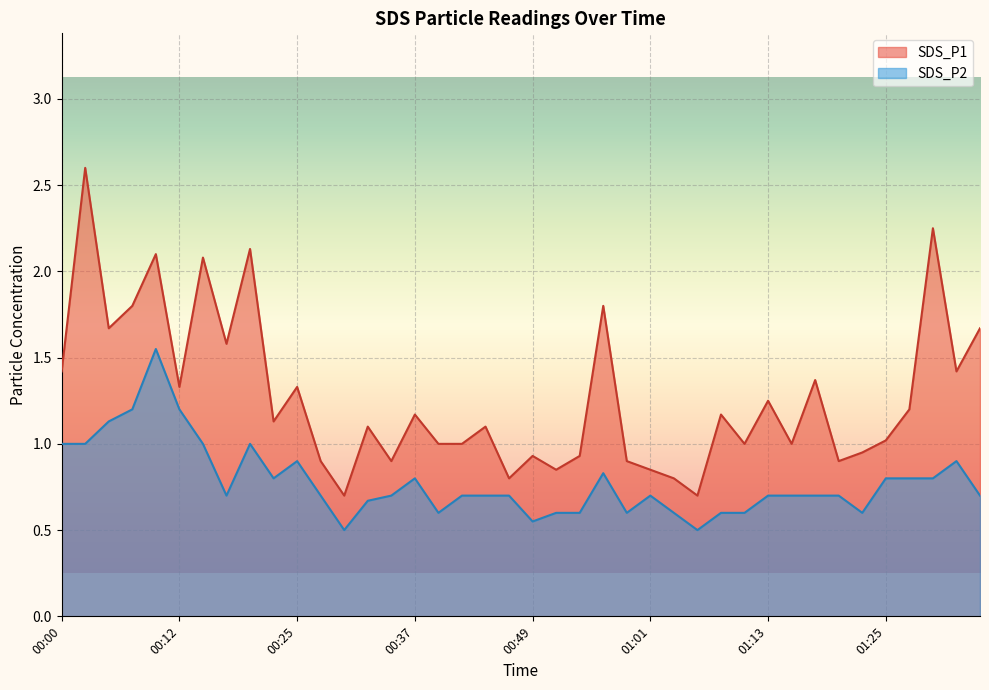

True or false: SDS_P2 and SDS_P1 intersect in this chart.

False